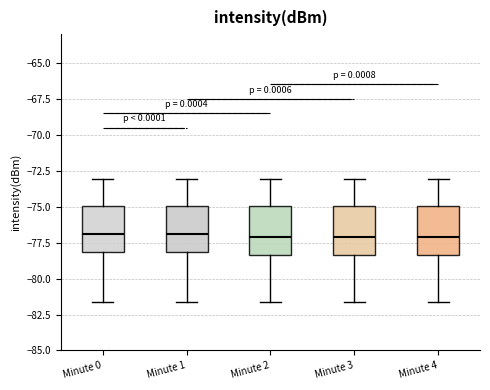

Reading left to right, transcribe this box plot: for each box, give where its median line is, the range the box spans, and where its two whiskers end, as read against the y-axis. The values are not printed on the chart, so give them approximately, as read against the axis.

Minute 0: median -77.0, box -78.0 to -75.0, whiskers -81.5 to -73.0
Minute 1: median -77.0, box -78.0 to -75.0, whiskers -81.5 to -73.0
Minute 2: median -77.0, box -78.5 to -75.0, whiskers -81.5 to -73.0
Minute 3: median -77.0, box -78.5 to -75.0, whiskers -81.5 to -73.0
Minute 4: median -77.0, box -78.5 to -75.0, whiskers -81.5 to -73.0